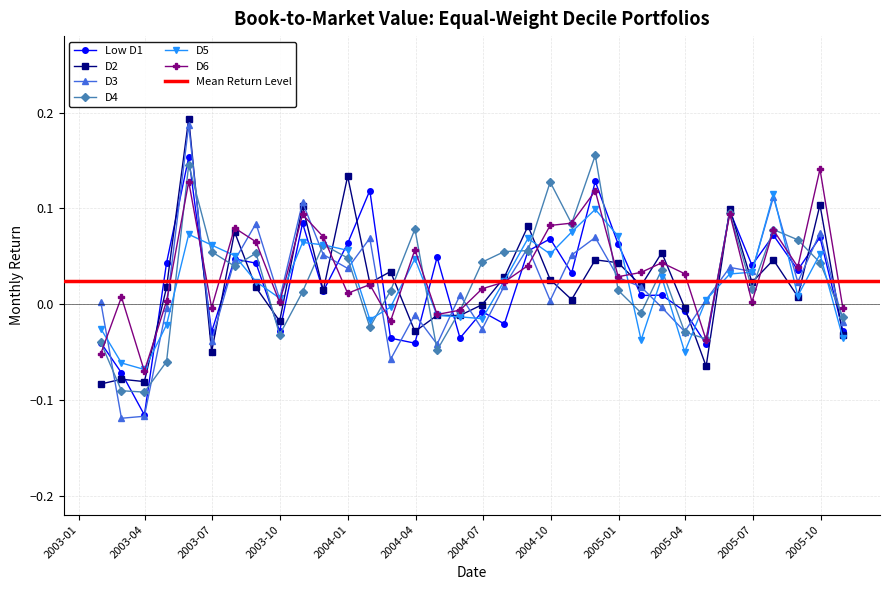

Is this an area chart (filled region under the line)?

No